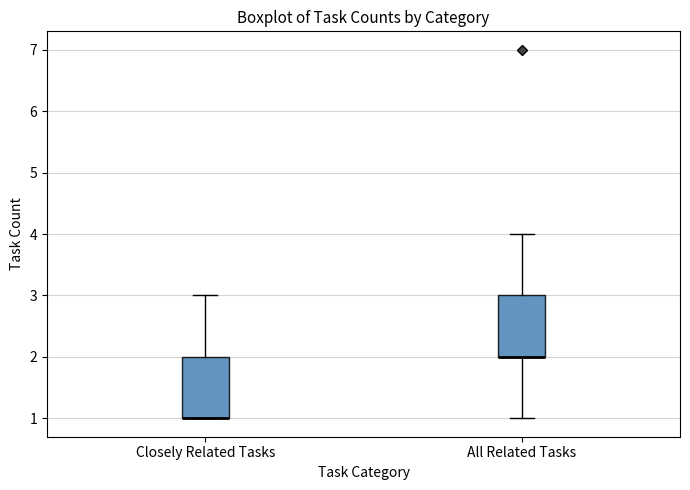

Where is the upper edge of the box for All Related Tasks on the y-axis? The values are not printed on the chart, so give them approximately, as read against the axis.

3